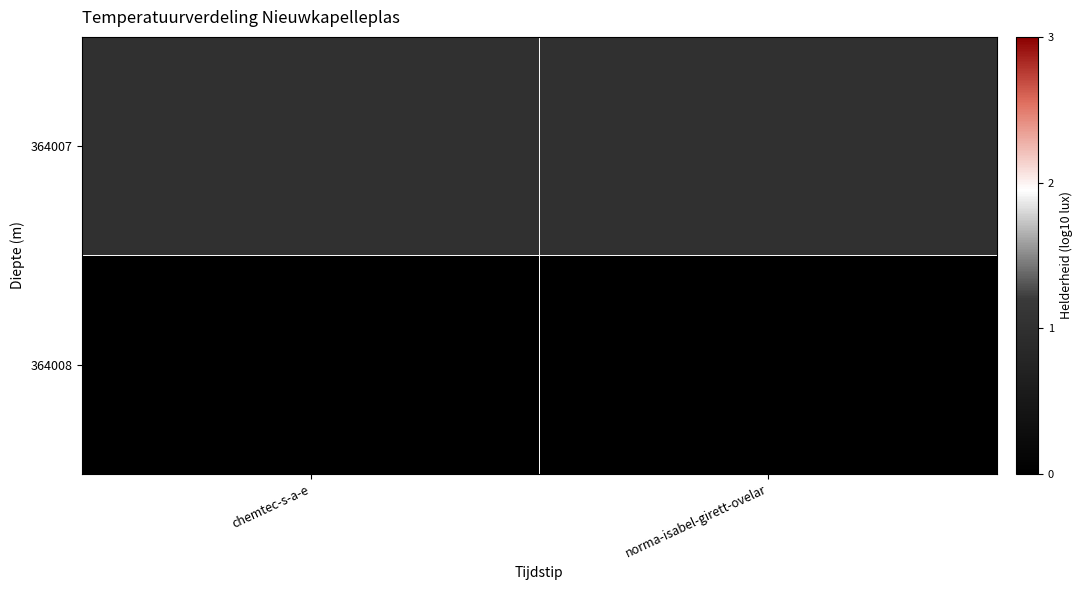

Reading left to right, list all the values displayed in this chart.

364007: chemtec-s-a-e=1	norma-isabel-girett-ovelar=1
364008: chemtec-s-a-e=0	norma-isabel-girett-ovelar=0